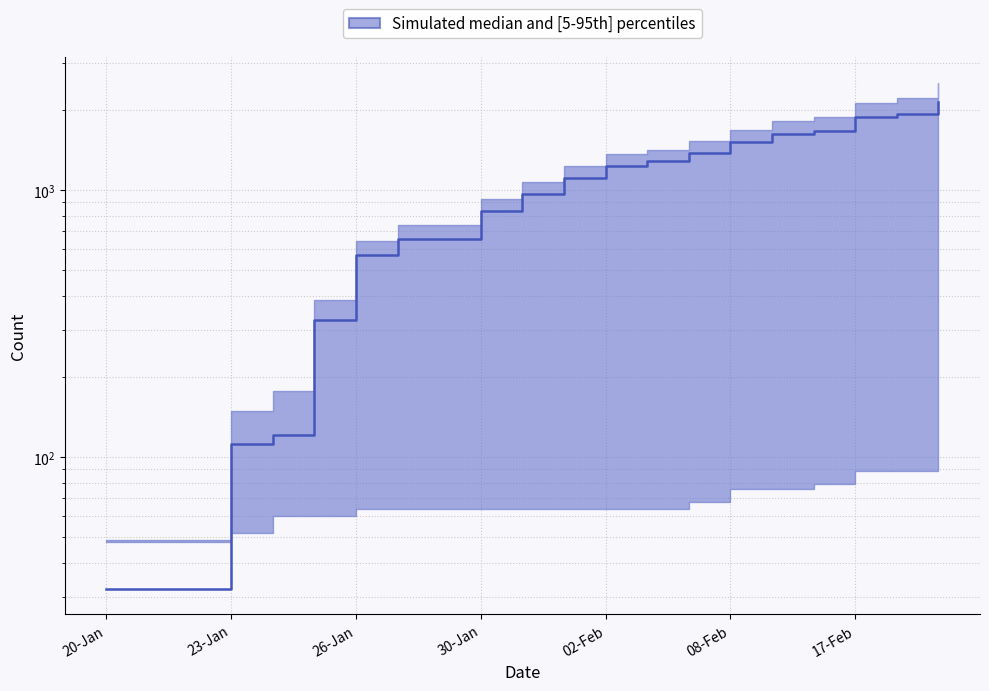

At which category does the chart reach its minimum across all series?

20-Jan